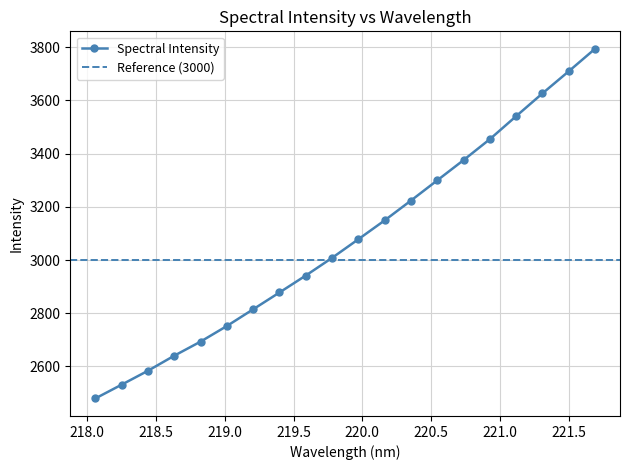

Approximately how many times larger is the value at 219.589 compared to 221.6902?

0.8